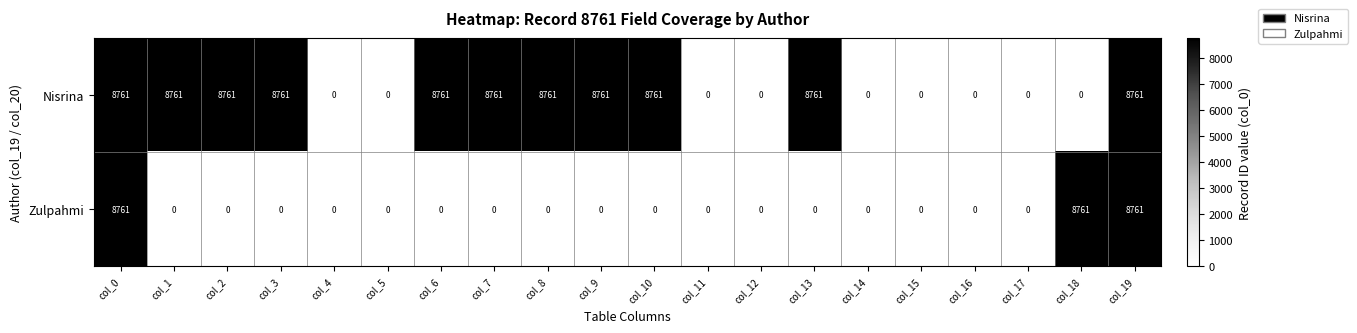

Rank the series by their average value, from highest to lowest.

Nisrina, Zulpahmi